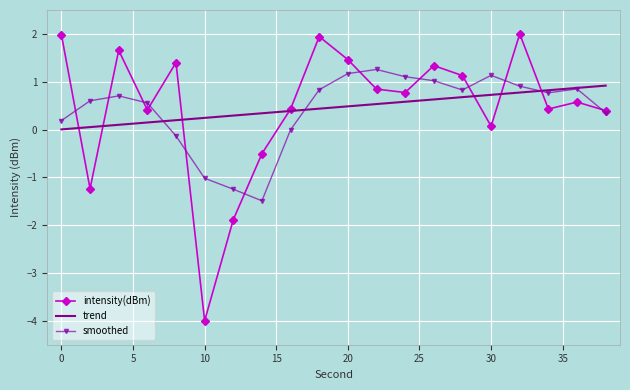

What is the value of the 4th point from the left?

0.4